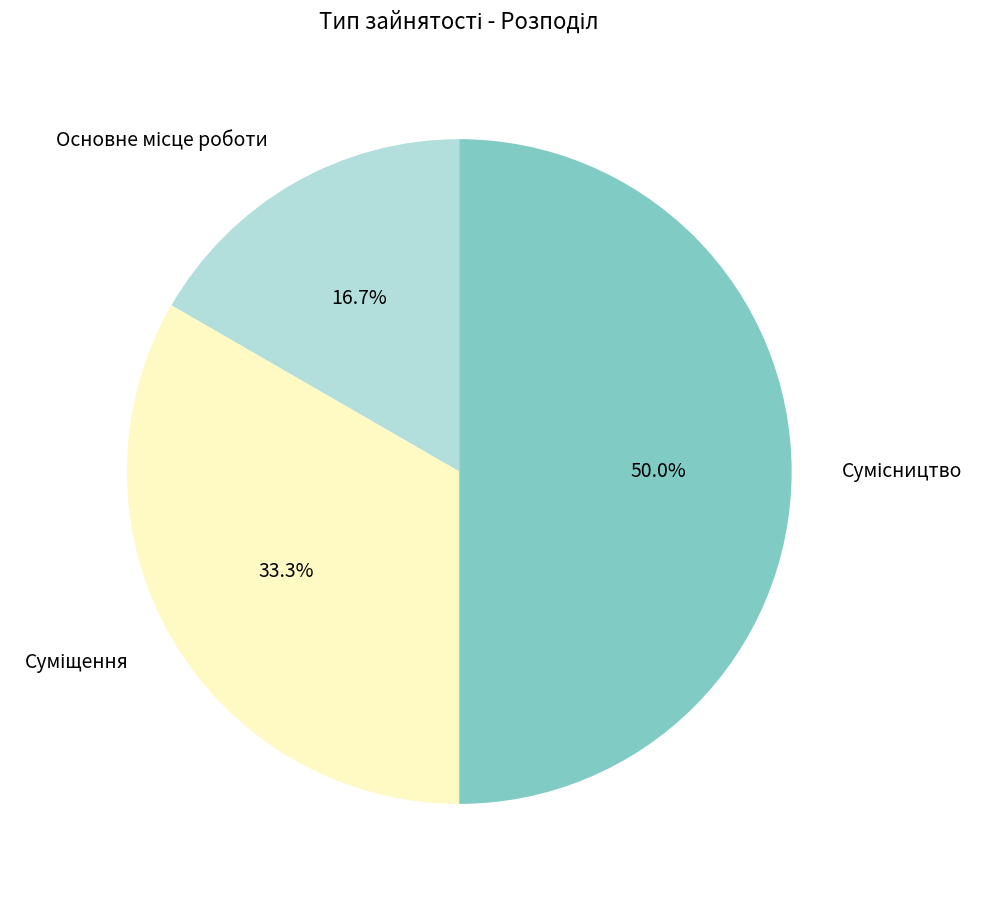

To the nearest percent, what portion does Основне місце роботи represent?

17%